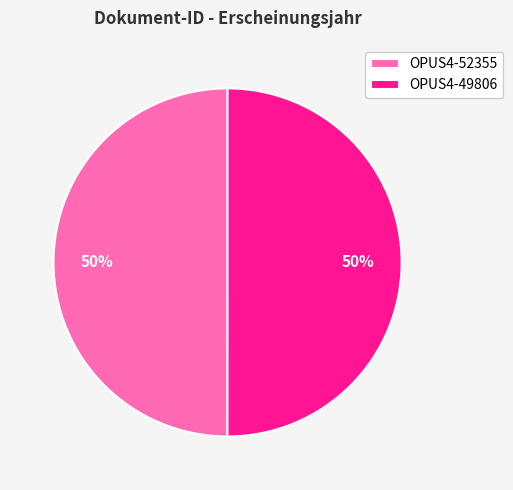

Approximately how many times larger is the value at OPUS4-49806 compared to OPUS4-52355?

1.0